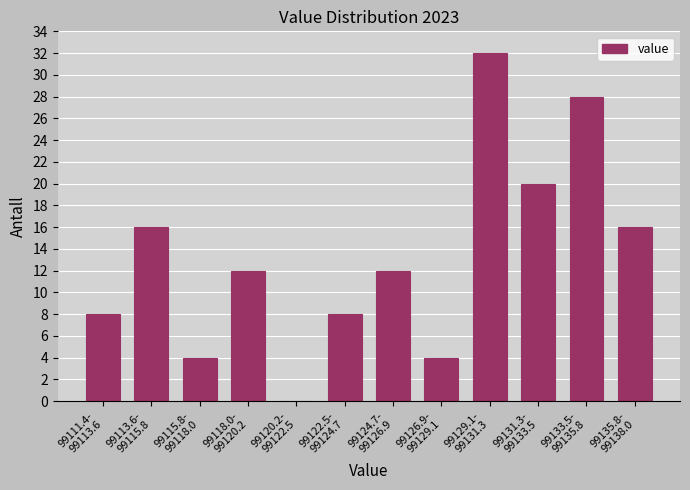

What is the sum of all values?

160